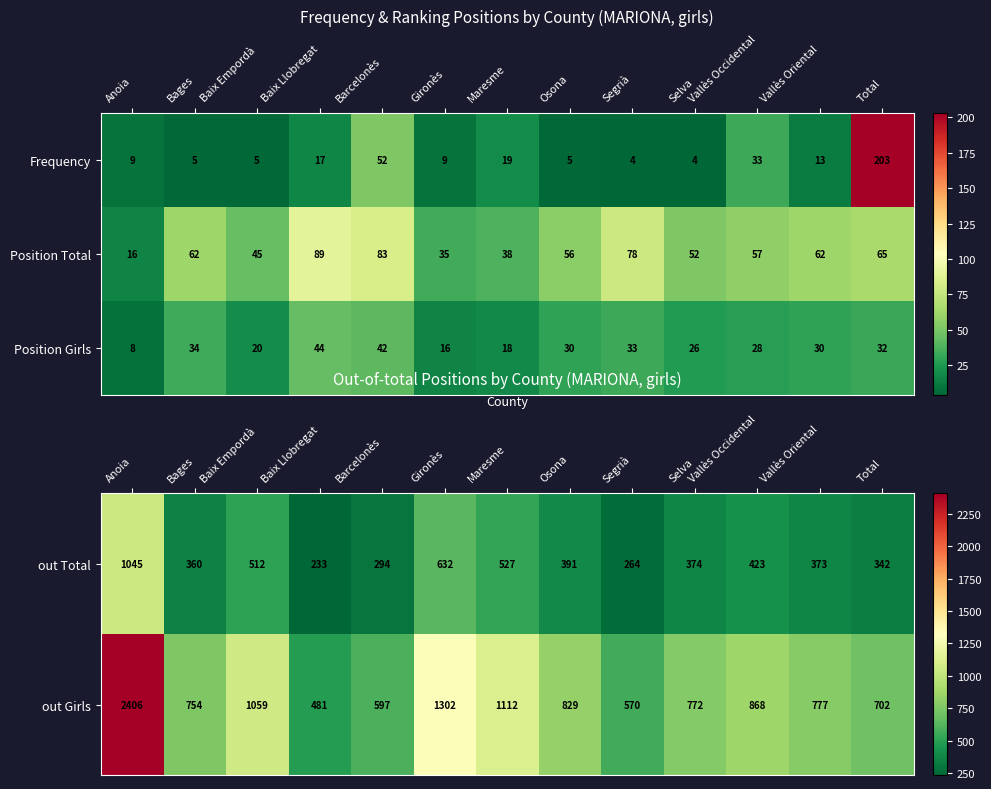

How many values in the out Girls series are below 777?

6